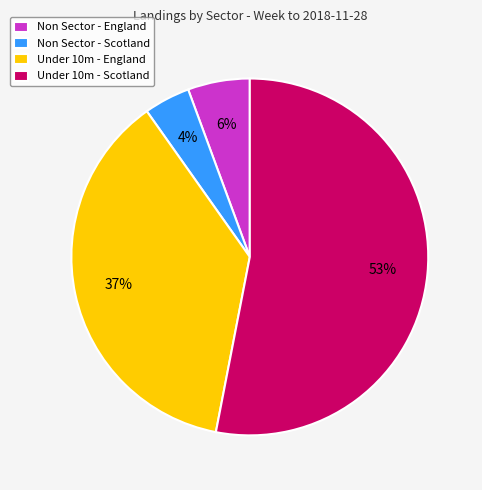

Does Under 10m - Scotland represent more than half of the total?

Yes